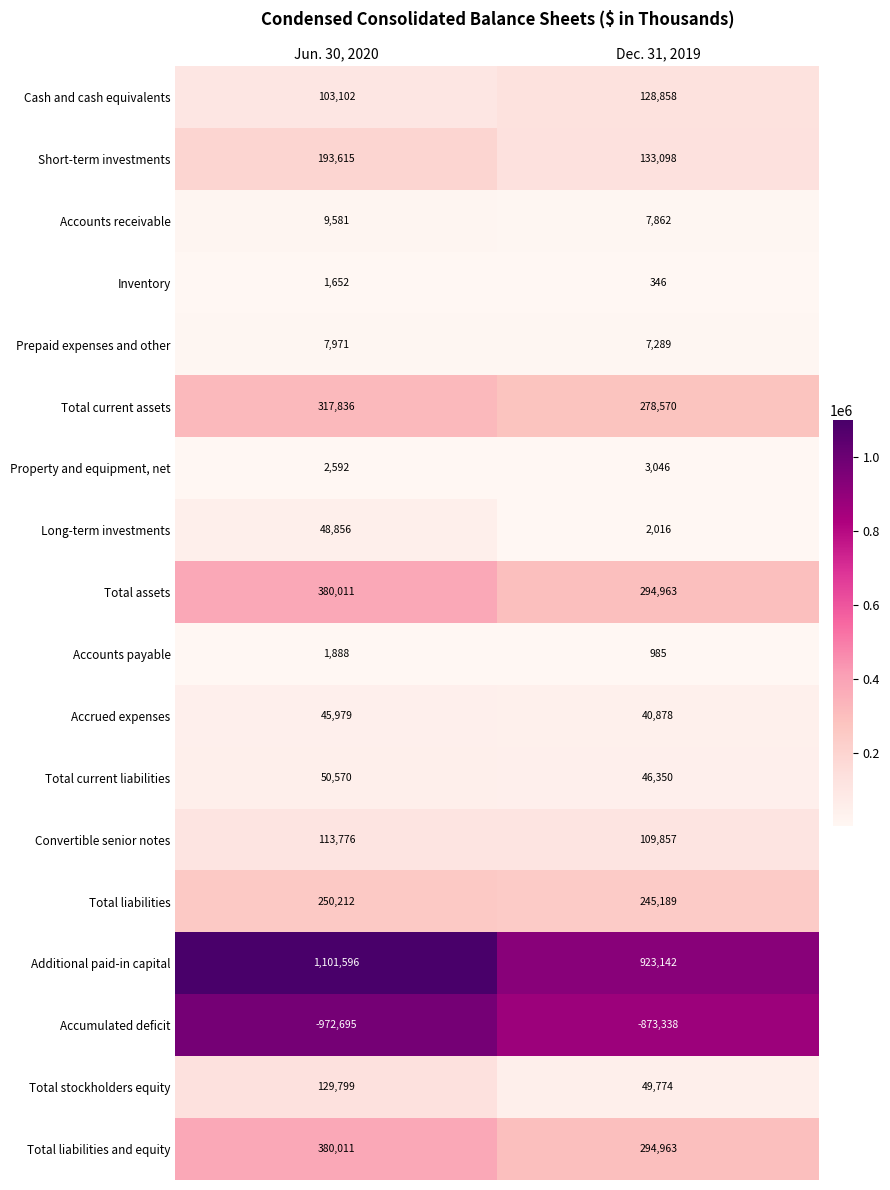

Which category has the highest value across all series?

Jun. 30, 2020